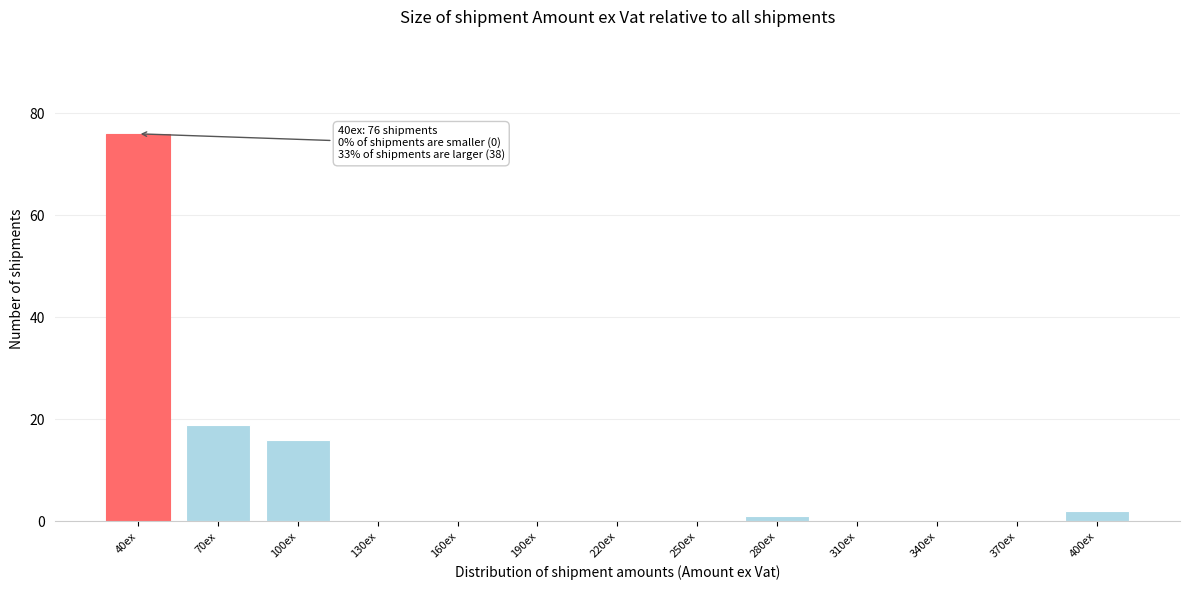

Reading left to right, what are all the values shown in this chart?

40ex=76	70ex=19	100ex=16	130ex=0	160ex=0	190ex=0	220ex=0	250ex=0	280ex=1	310ex=0	340ex=0	370ex=0	400ex=2